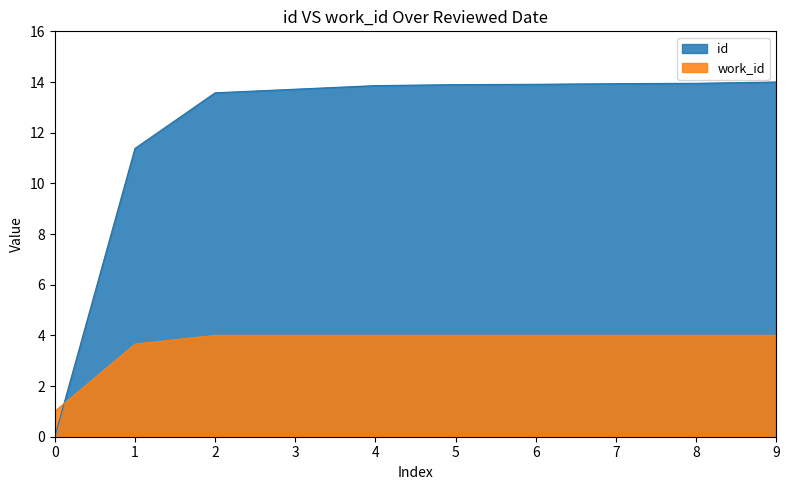

How many lines are shown in the chart?

2